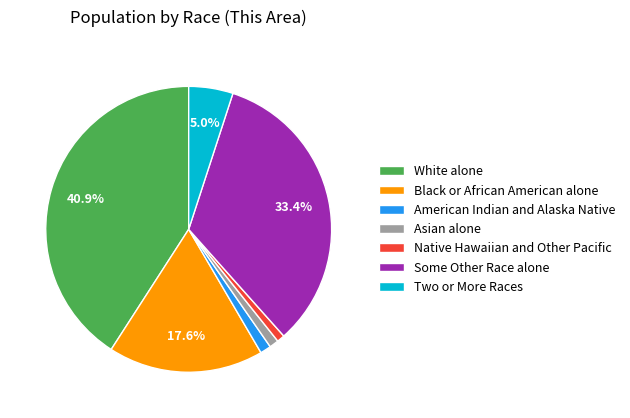

Which slice is the largest?

White alone